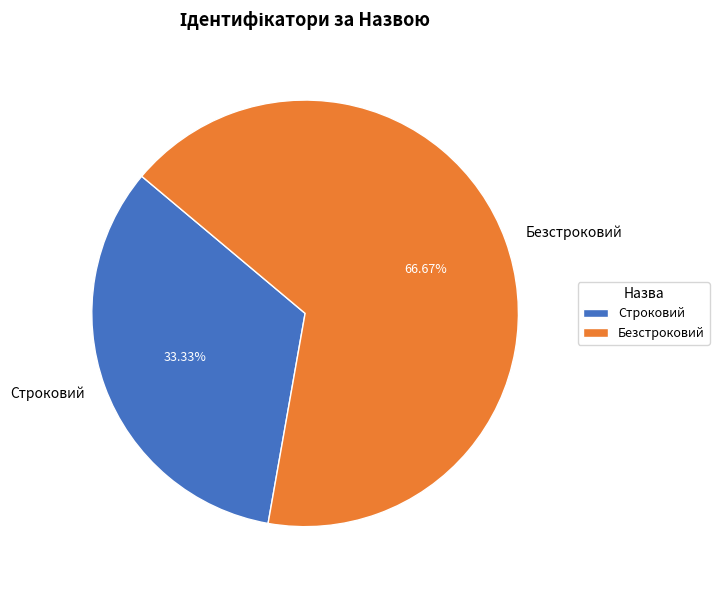

Which has a higher value, Безстроковий or Строковий?

Безстроковий